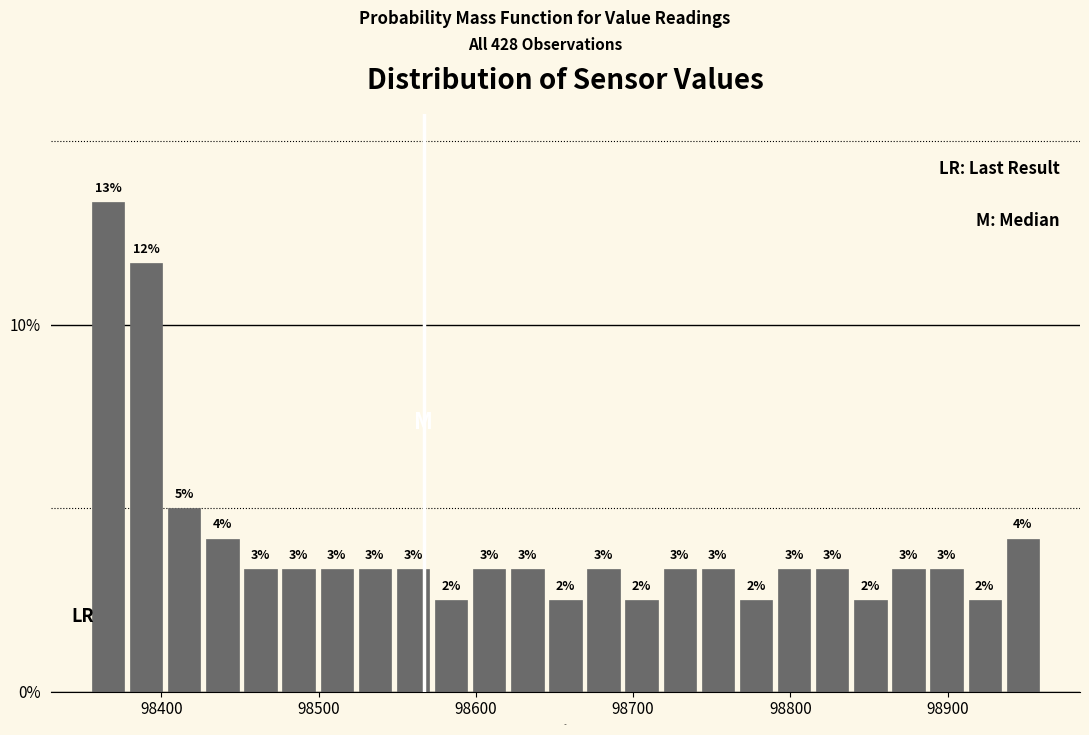

Around what value on the x-axis is the tallest bar? Give the approximate position of its centre, as read against the axis.

98370